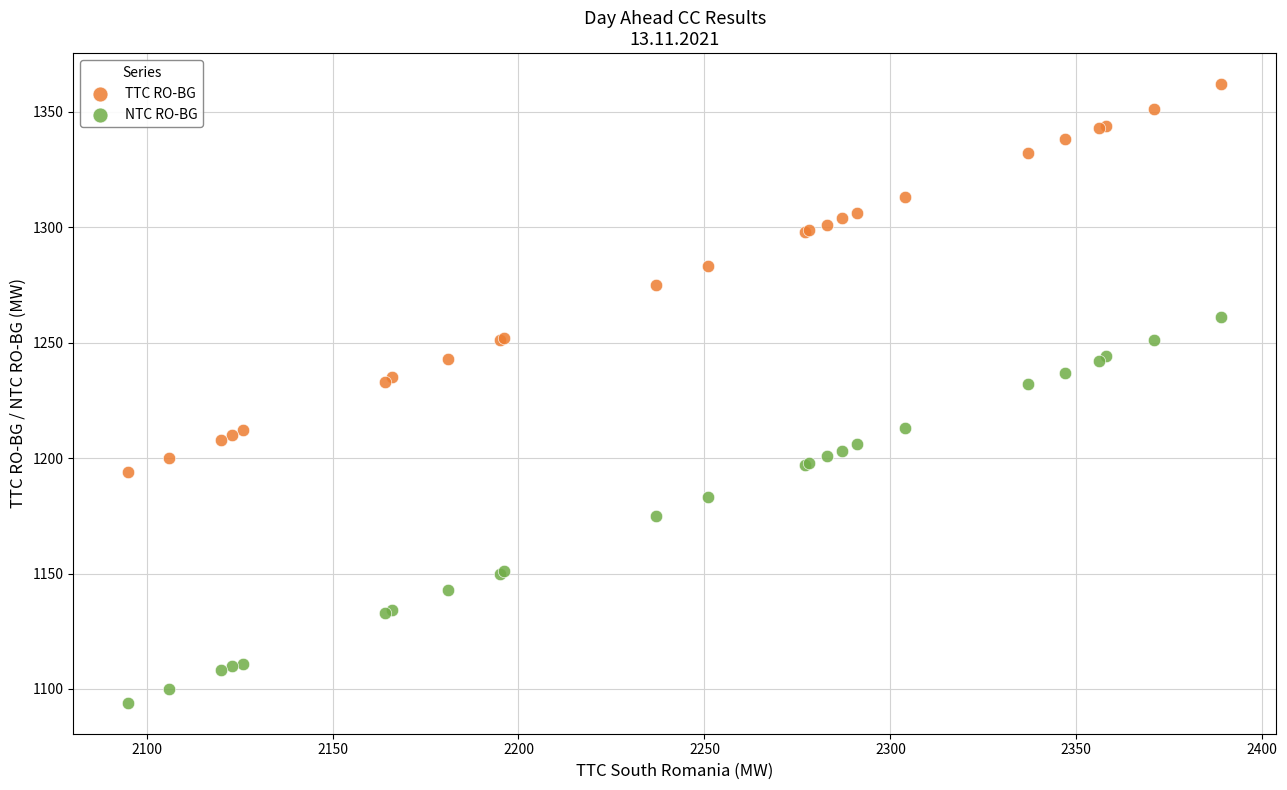

Which series reaches the minimum Y coordinate?

NTC RO-BG